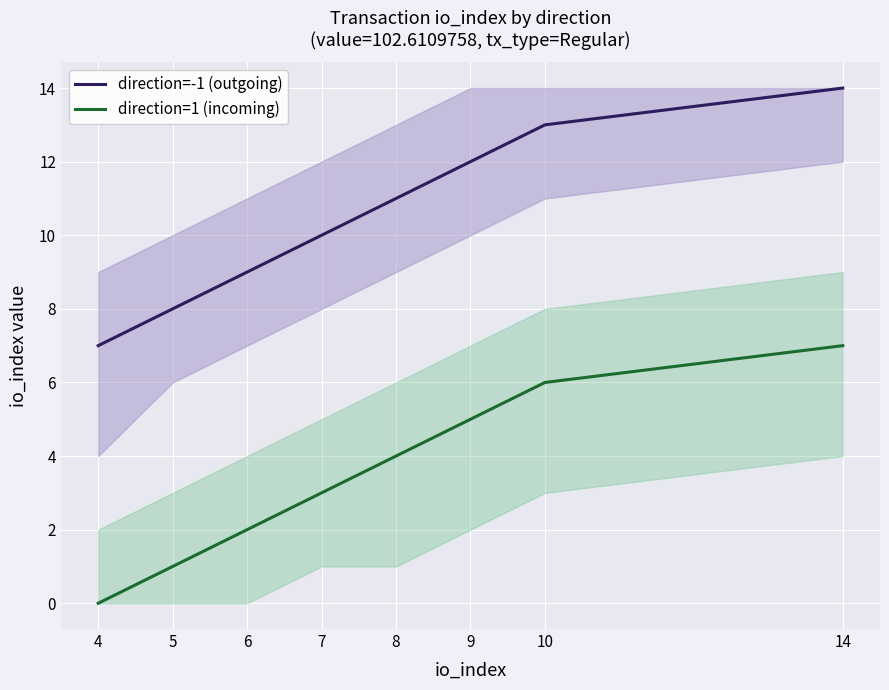

At which label is direction=1 (incoming) closest to 3?

7